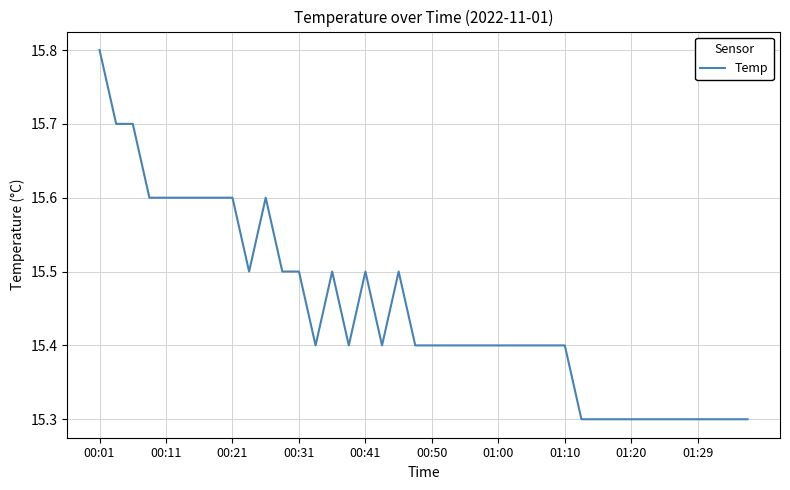

What is the maximum value shown in the chart?

15.8